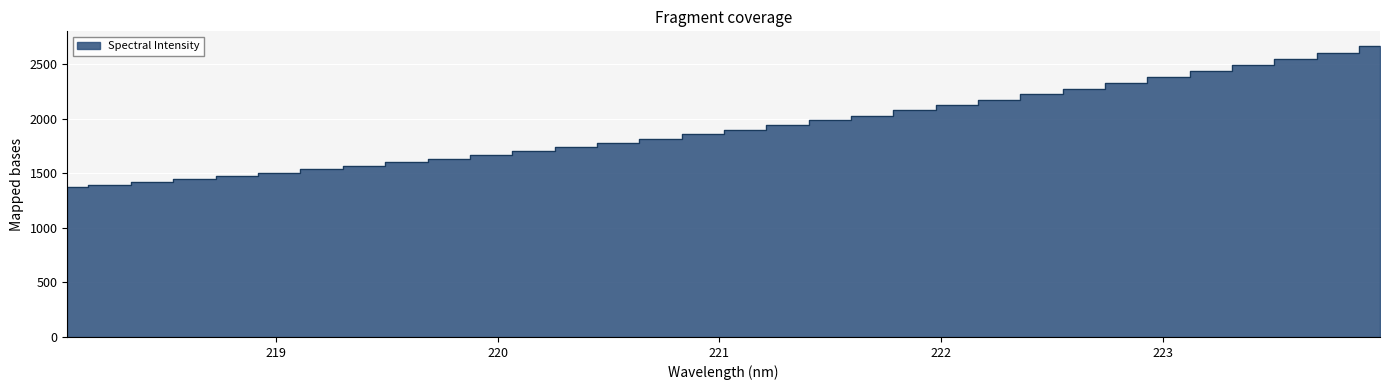

What is the average value?

1928.8